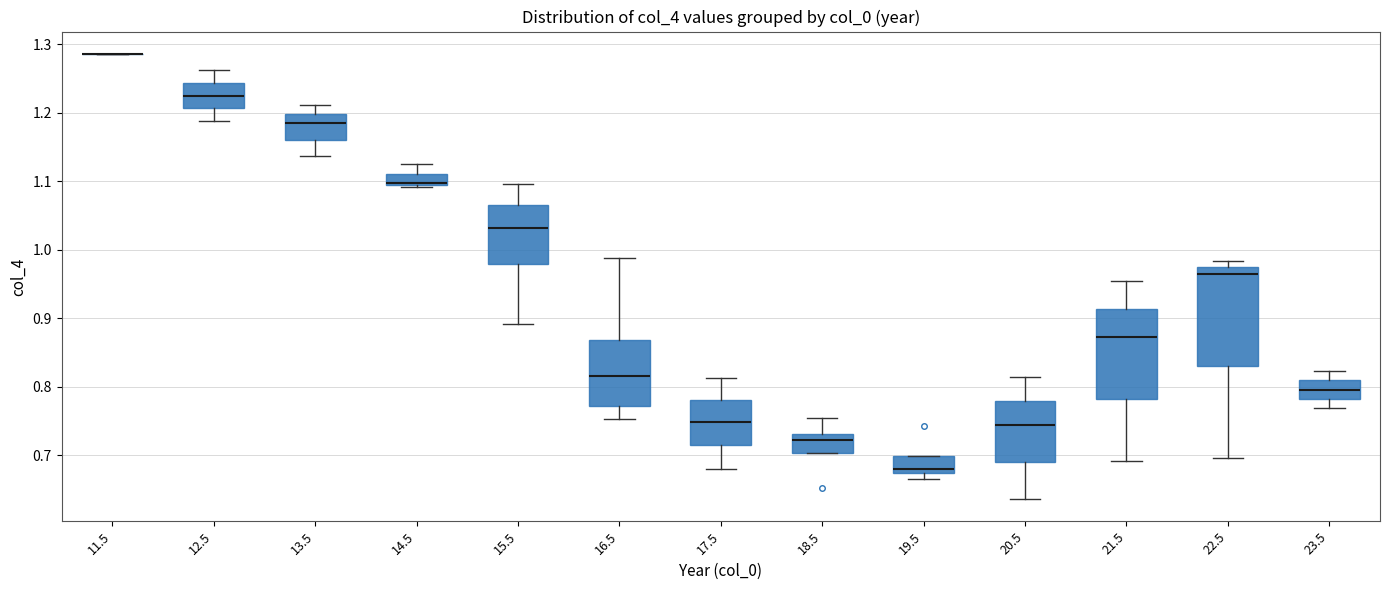

Reading left to right, read every box against the y-axis: the position of its median line, the range the box covers, and the ends of its whiskers. The values are not printed on the chart, so give them approximately, as read against the axis.

11.5: box collapsed to a line at 1.29, whiskers 1.29 to 1.29
12.5: median 1.22, box 1.21 to 1.24, whiskers 1.19 to 1.26
13.5: median 1.18, box 1.16 to 1.20, whiskers 1.14 to 1.21
14.5: median 1.10 (drawn on the box's lower edge), box 1.09 to 1.11, whiskers 1.09 to 1.12
15.5: median 1.03, box 0.98 to 1.06, whiskers 0.89 to 1.10
16.5: median 0.82, box 0.77 to 0.87, whiskers 0.75 to 0.99
17.5: median 0.75, box 0.71 to 0.78, whiskers 0.68 to 0.81
18.5: median 0.72, box 0.70 to 0.73, whiskers 0.70 to 0.75
19.5: median 0.68, box 0.67 to 0.70, whiskers 0.67 (just below the box's lower edge) to 0.70
20.5: median 0.74, box 0.69 to 0.78, whiskers 0.64 to 0.81
21.5: median 0.87, box 0.78 to 0.91, whiskers 0.69 to 0.95
22.5: median 0.96, box 0.83 to 0.97, whiskers 0.70 to 0.98
23.5: median 0.80, box 0.78 to 0.81, whiskers 0.77 to 0.82